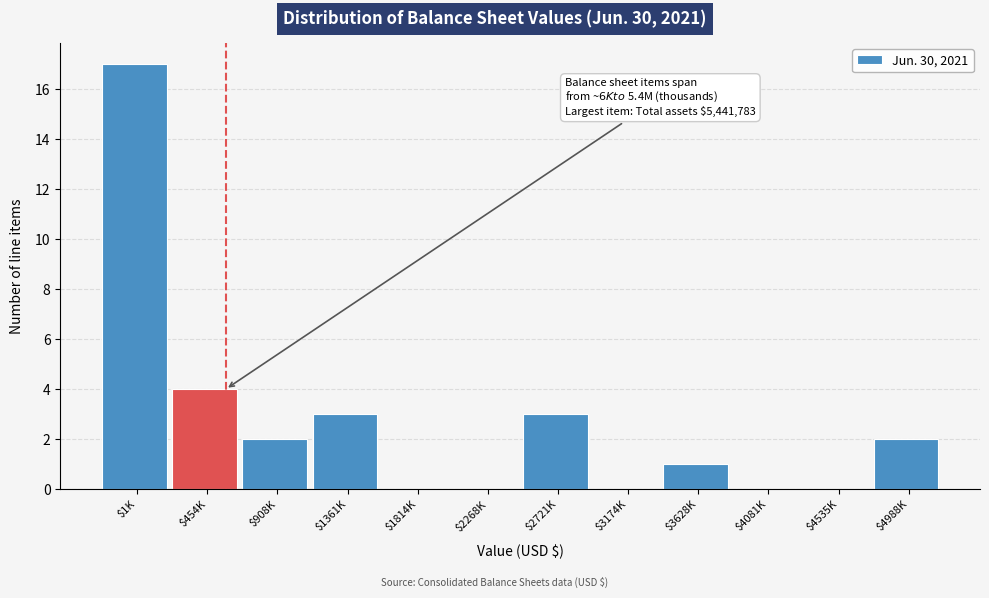

Which category has the highest value across all series?

$1K